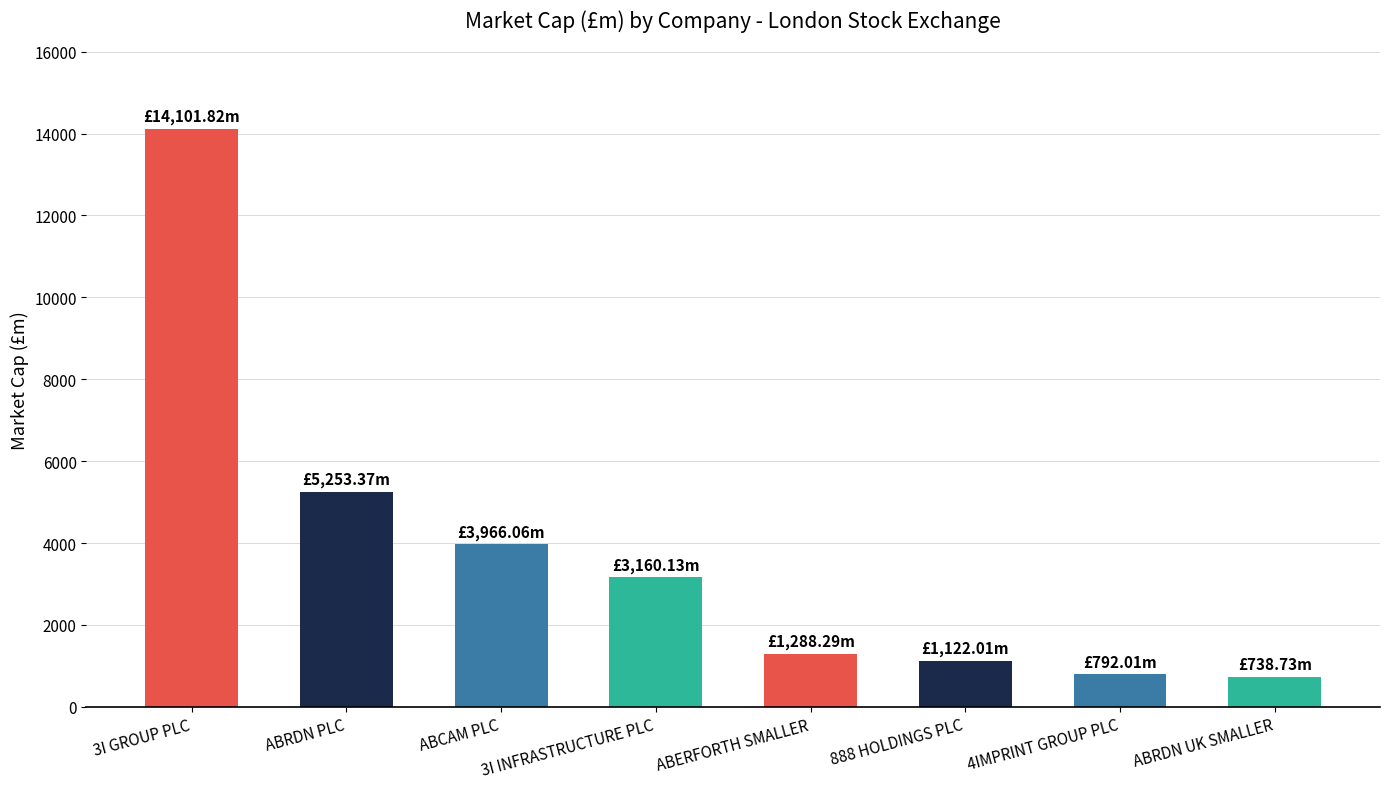

What is the minimum value shown in the chart?

738.7